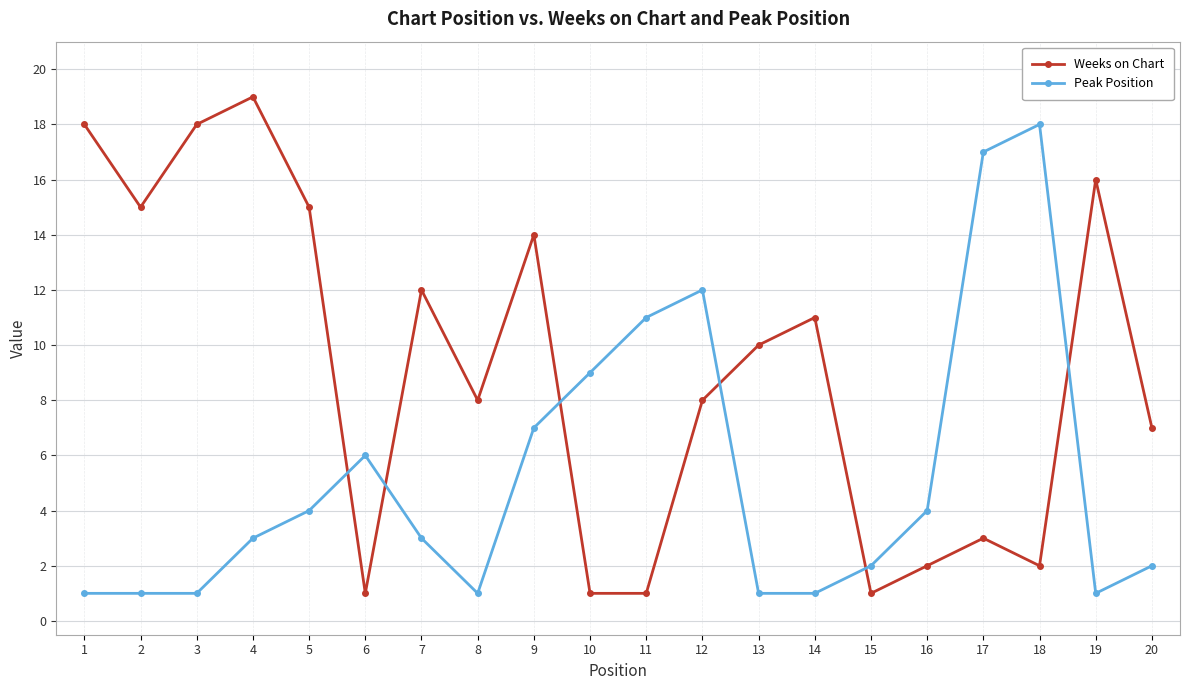

Between 7 and 10, which series saw the biggest shift?

Weeks on Chart